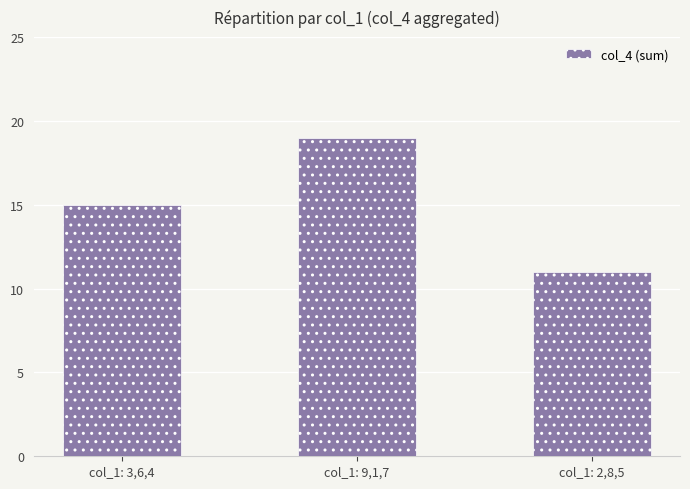

List the labels in order of value, smallest first.

col_1: 2,8,5, col_1: 3,6,4, col_1: 9,1,7